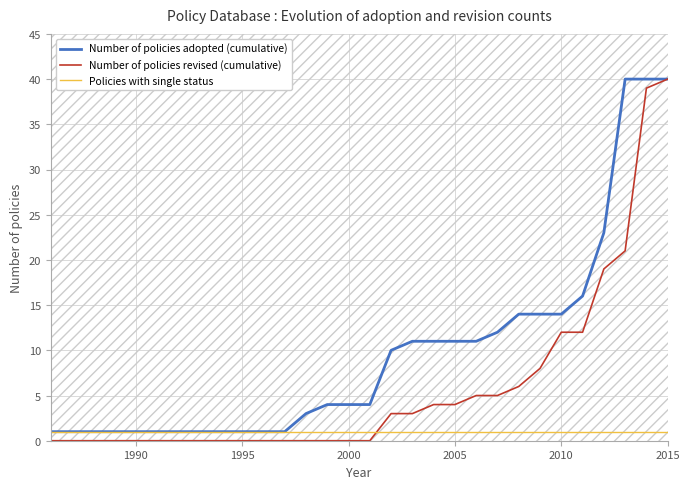

True or false: Number of policies revised (cumulative) and Policies with single status cross at least once.

True